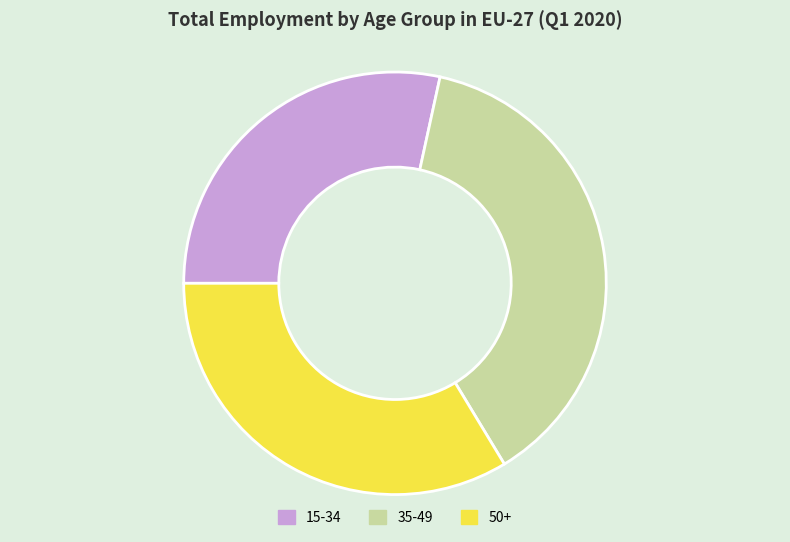

Combined, do 15-34 and 50+ account for over 50%?

Yes